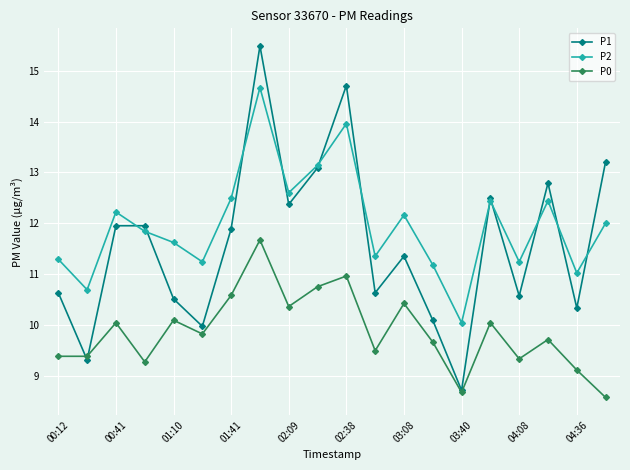

Which series ends up on top after the final intersection of P2 and P1?

P1